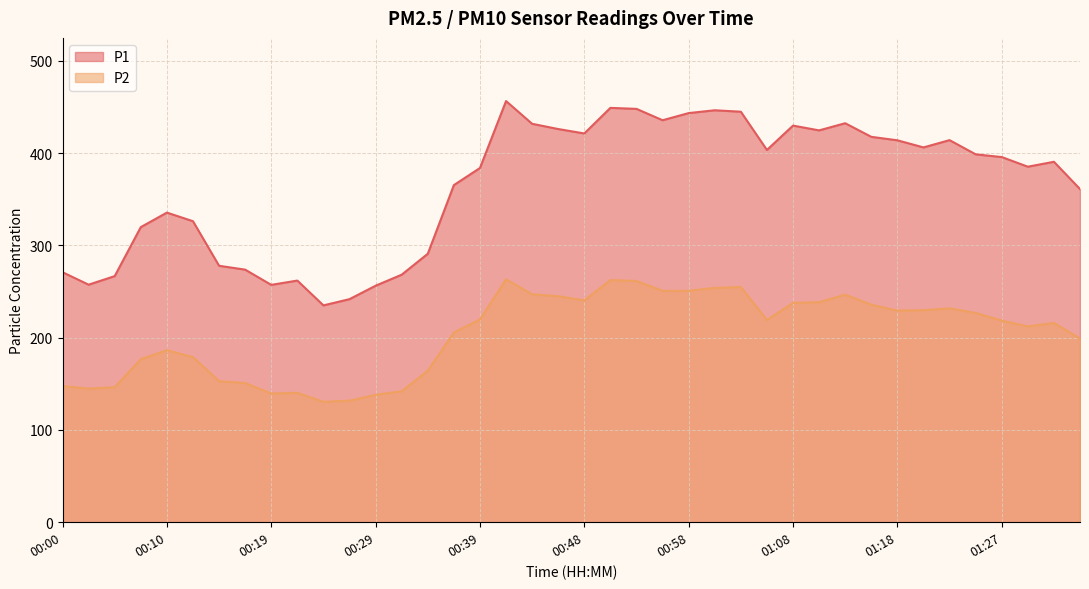

Which series changed the most between 00:00 and 01:15?

P1